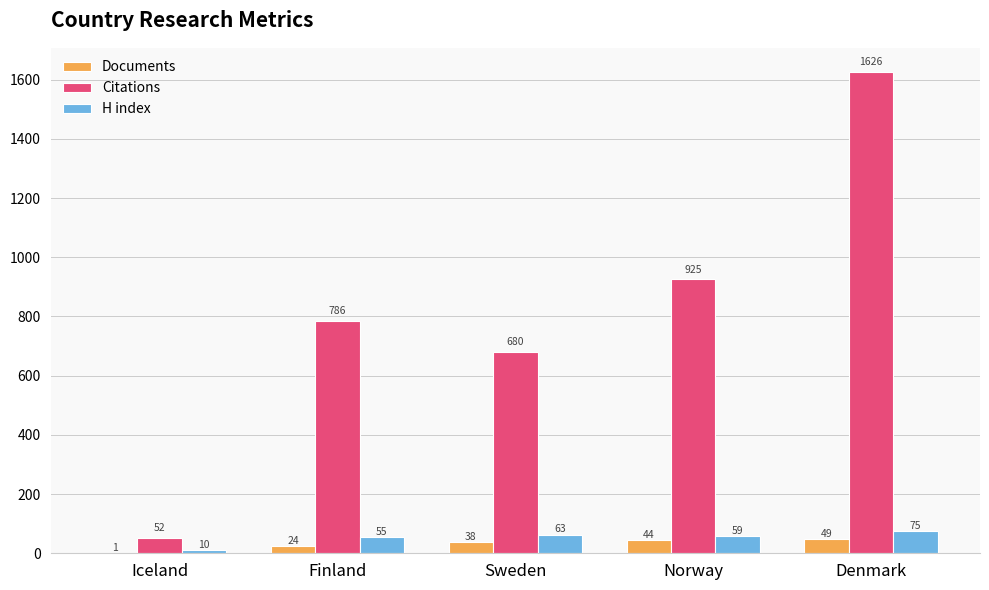

Reading left to right, list all the values displayed in this chart.

Documents: 1	24	38	44	49
Citations: 52	786	680	925	1626
H index: 10	55	63	59	75